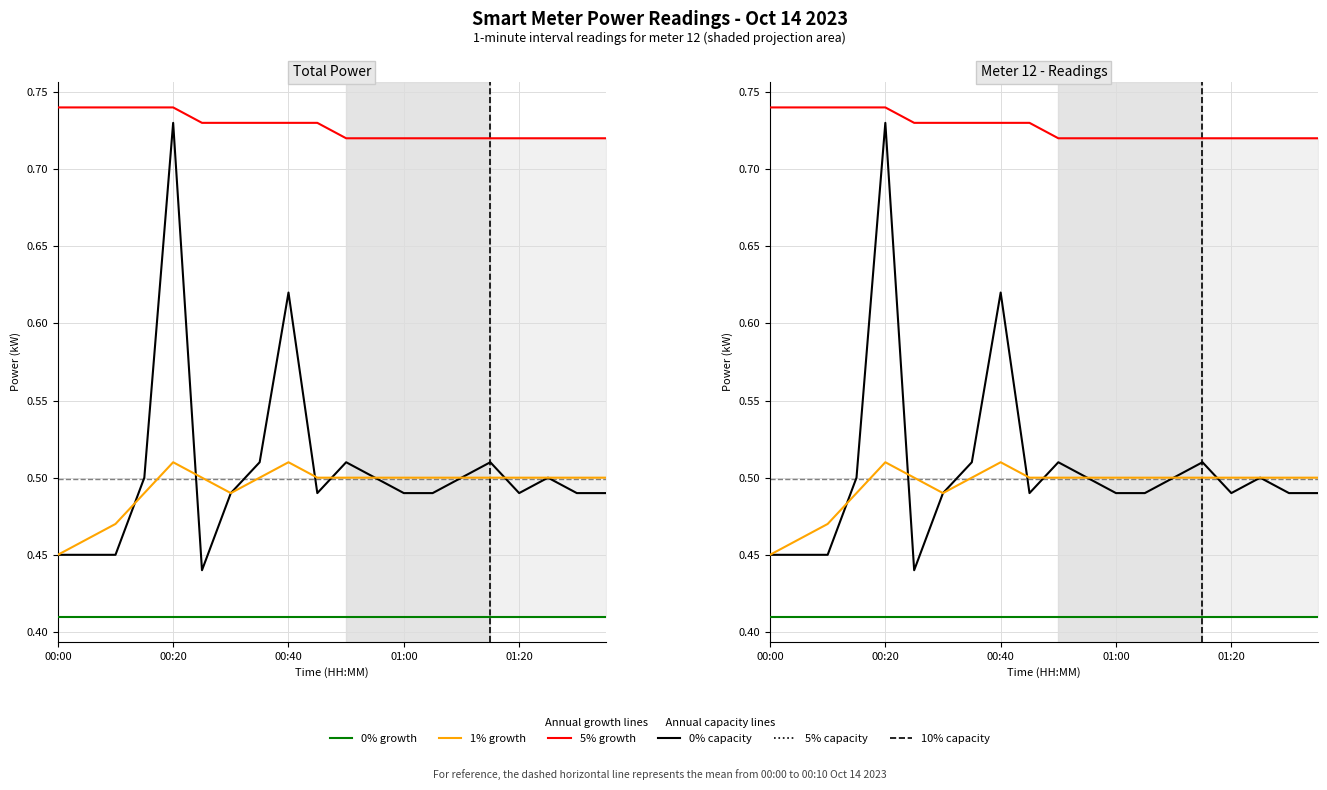

Reading left to right, transcribe all the data shown in this chart.

power: 0.5	0.5	0.5	0.5	0.7	0.4	0.5	0.5	0.6	0.5	0.5	0.5	0.5	0.5	0.5	0.5	0.5	0.5	0.5	0.5
rolling_mean: 0.5	0.5	0.5	0.5	0.5	0.5	0.5	0.5	0.5	0.5	0.5	0.5	0.5	0.5	0.5	0.5	0.5	0.5	0.5	0.5
upper_band: 0.7	0.7	0.7	0.7	0.7	0.7	0.7	0.7	0.7	0.7	0.7	0.7	0.7	0.7	0.7	0.7	0.7	0.7	0.7	0.7